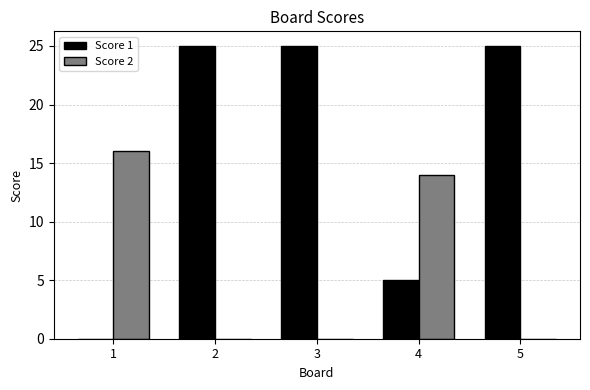

Does the chart contain stacked bars?

No